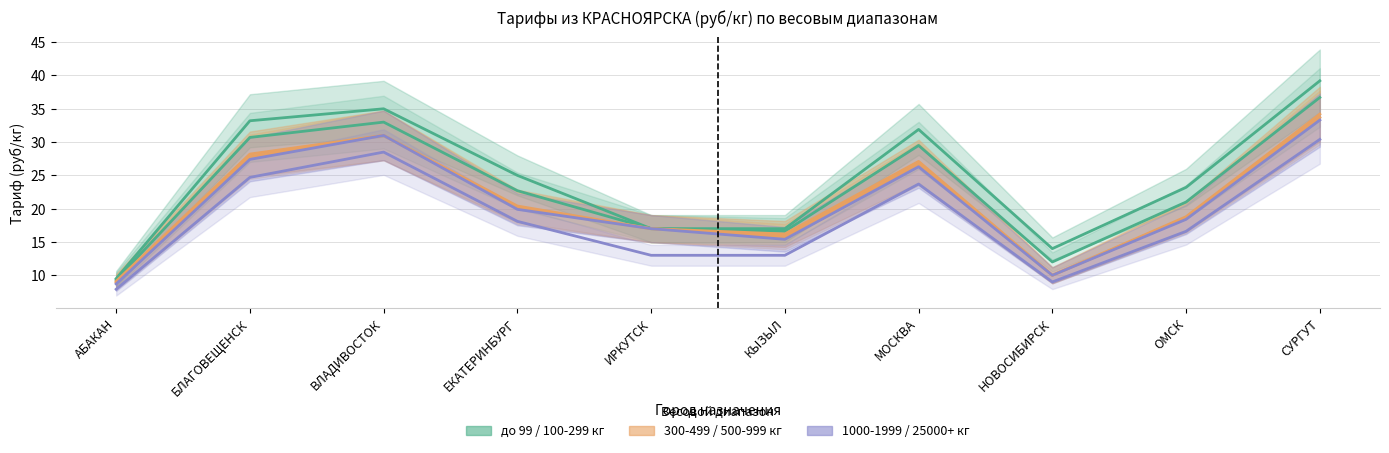

What position from the right is НОВОСИБИРСК?

3